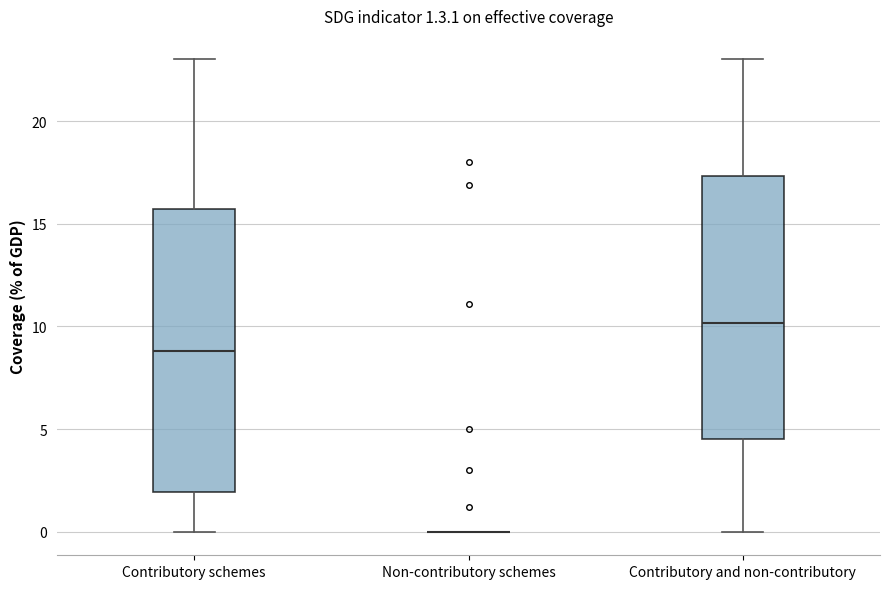

Which box is the tallest, from its lower edge to its upper edge?

Contributory schemes